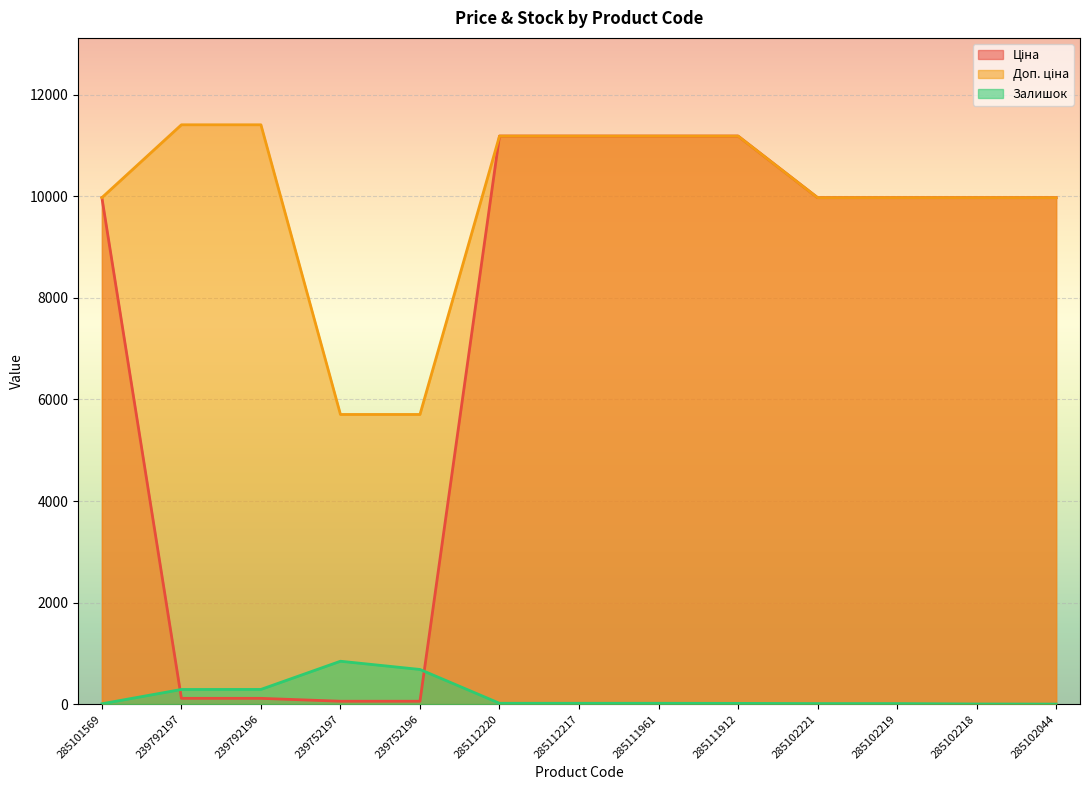

What is the greatest value displayed?

11410.0